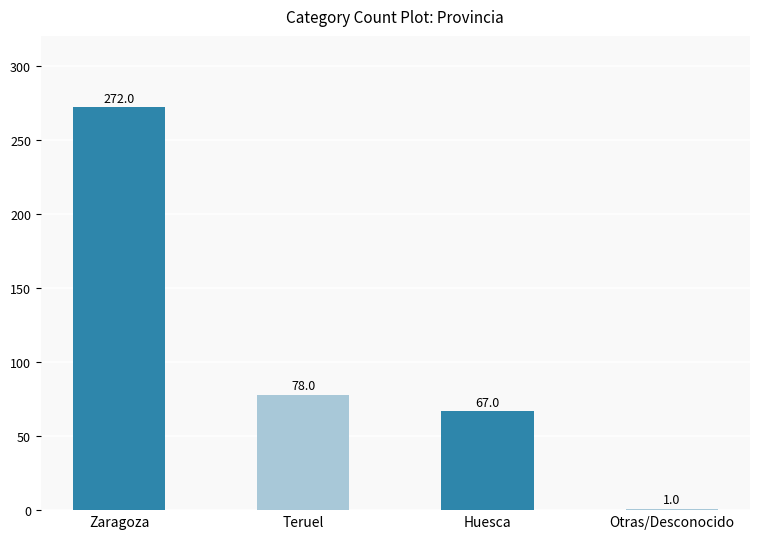

Which label corresponds to the largest value in the chart?

Zaragoza